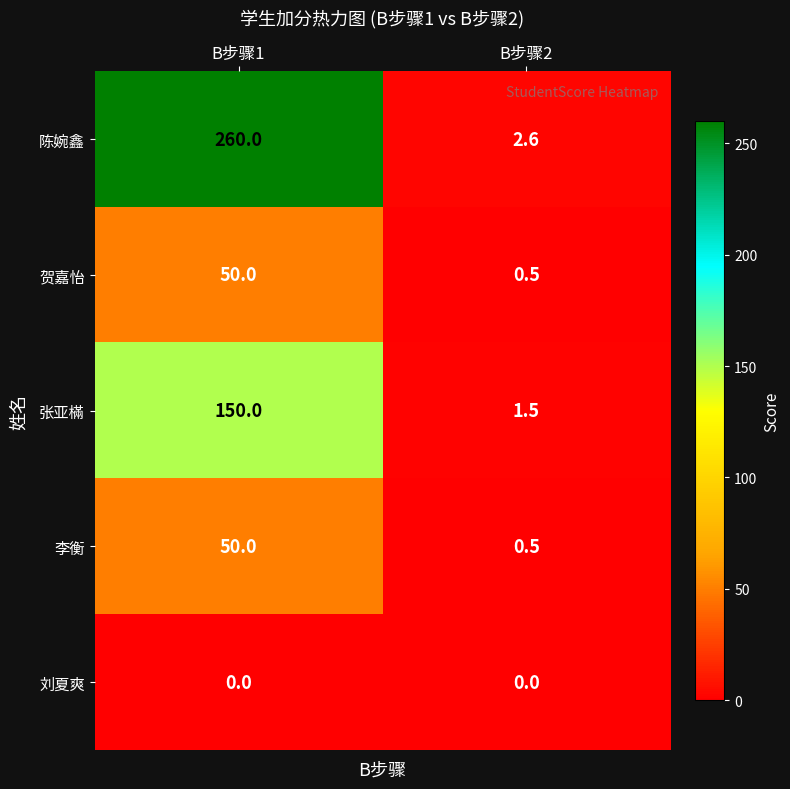

True or false: 张亚樠 has a value of 62.5 at B步骤1.

False